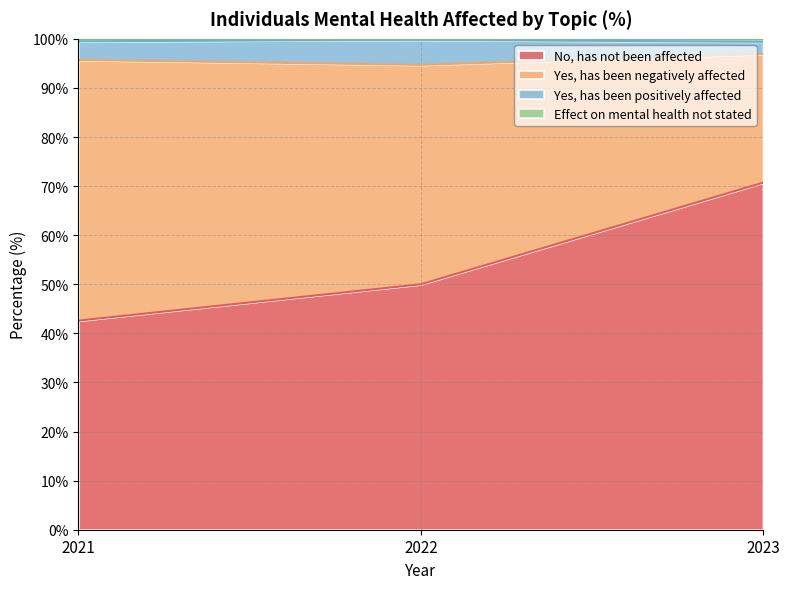

Does the chart have visible grid lines?

Yes